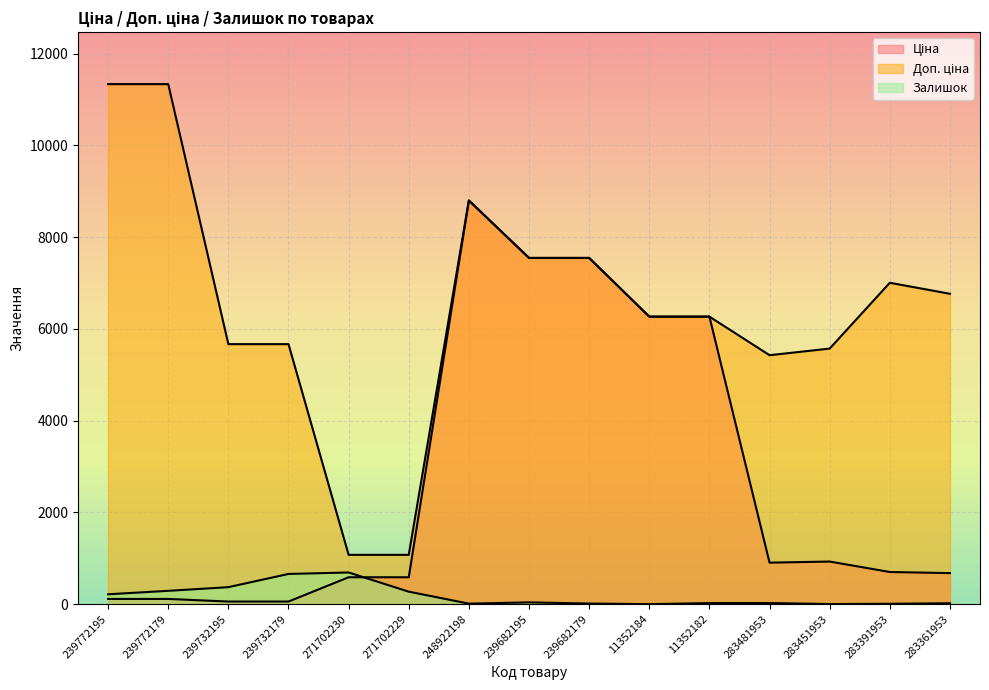

How many lines are shown in the chart?

3